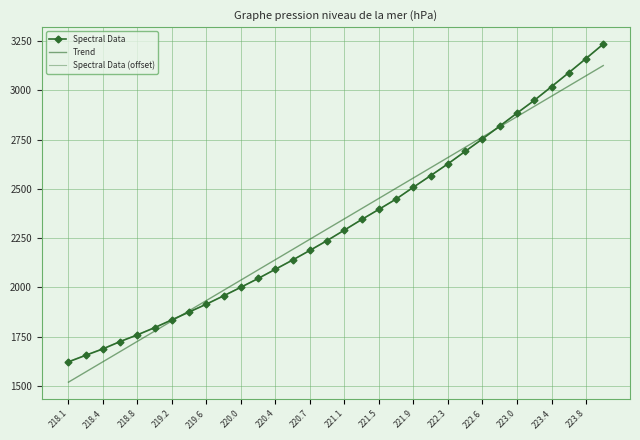

What are all the series names shown in the legend?

Spectral Data, Trend, Spectral Data (offset)